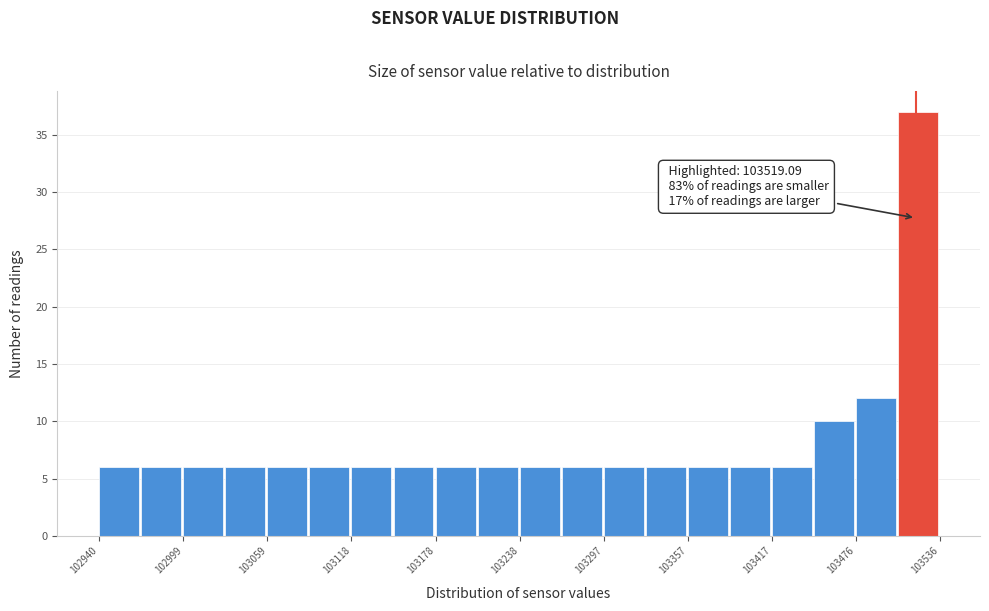

Read against the x-axis, roughly where is the centre of the tallest bar?

103520